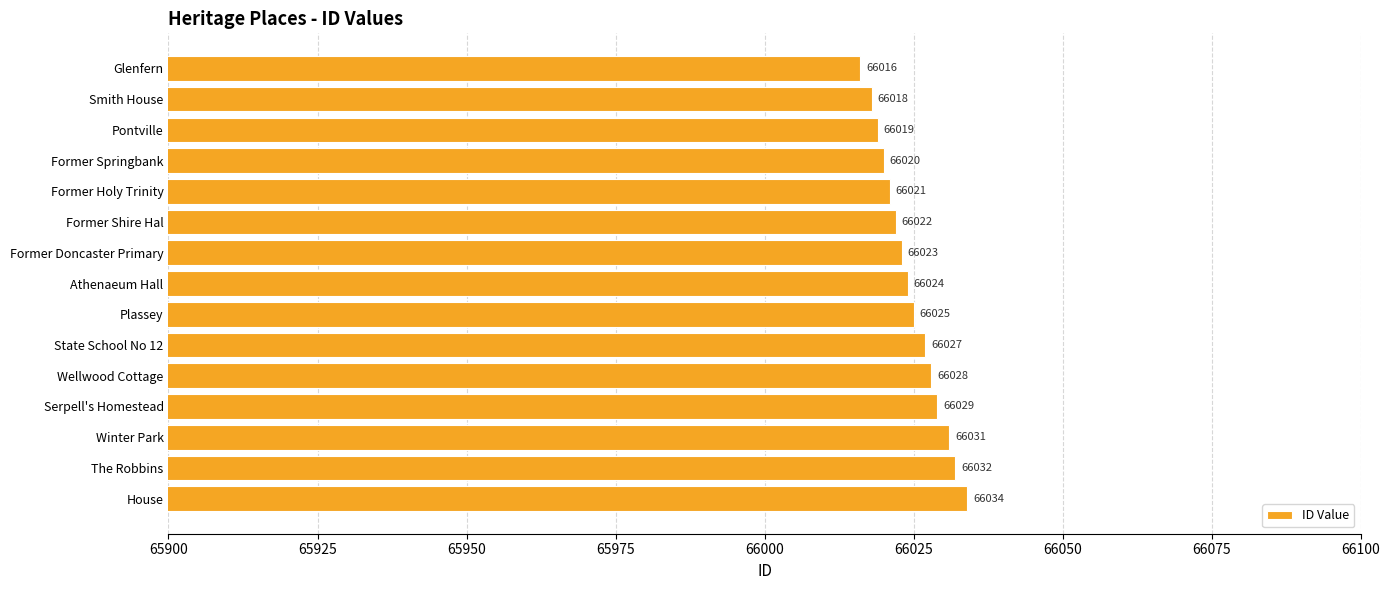

Reading bottom to top, list all the values displayed in this chart.

66034	66032	66031	66029	66028	66027	66025	66024	66023	66022	66021	66020	66019	66018	66016